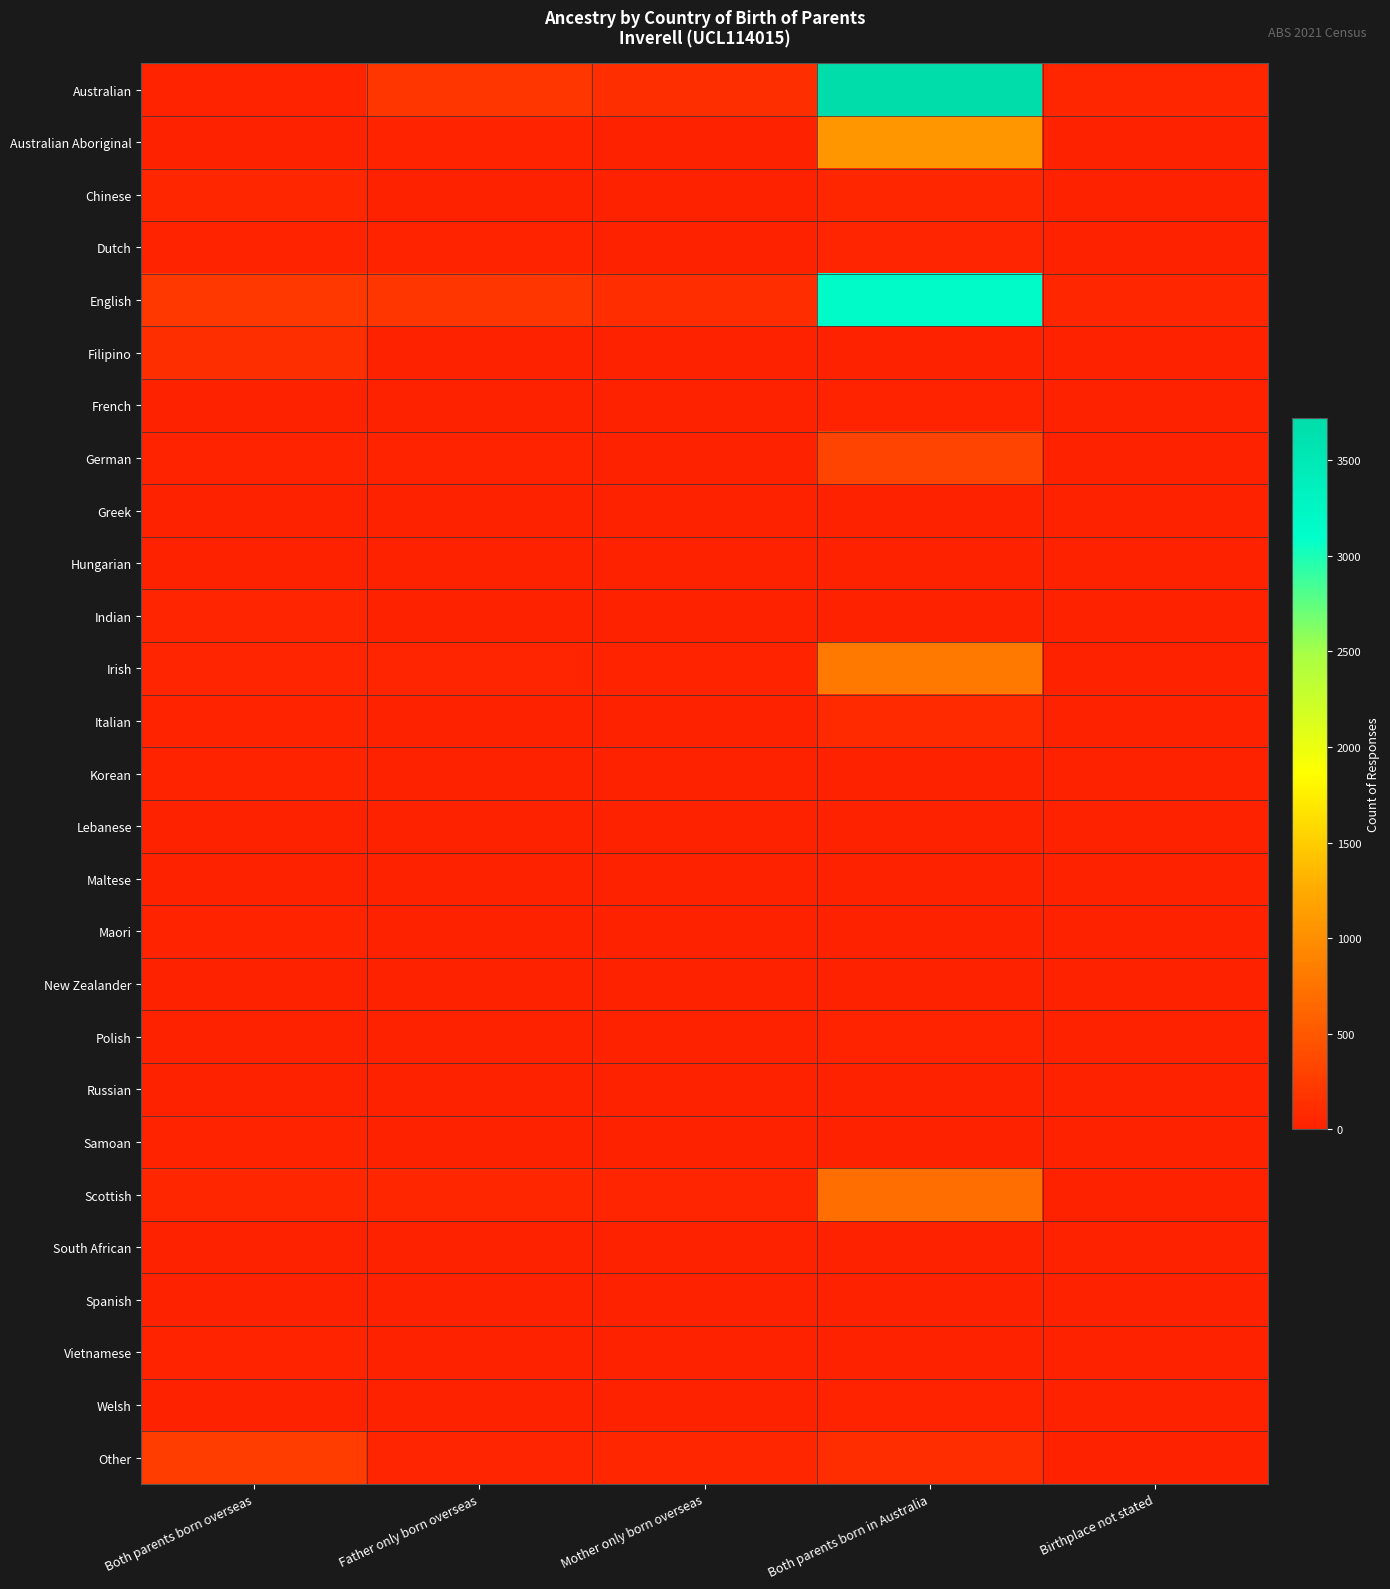

Reading right to left, what are all the values shown in this chart?

Australian: Birthplace not stated=56	Both parents born in Australia=3721	Mother only born overseas=128	Father only born overseas=197	Both parents born overseas=18
Australian Aboriginal: Birthplace not stated=6	Both parents born in Australia=1074	Mother only born overseas=11	Father only born overseas=24	Both parents born overseas=0
Chinese: Birthplace not stated=0	Both parents born in Australia=58	Mother only born overseas=0	Father only born overseas=0	Both parents born overseas=55
Dutch: Birthplace not stated=0	Both parents born in Australia=31	Mother only born overseas=8	Father only born overseas=20	Both parents born overseas=17
English: Birthplace not stated=57	Both parents born in Australia=3161	Mother only born overseas=102	Father only born overseas=197	Both parents born overseas=210
Filipino: Birthplace not stated=6	Both parents born in Australia=0	Mother only born overseas=14	Father only born overseas=3	Both parents born overseas=119
French: Birthplace not stated=0	Both parents born in Australia=20	Mother only born overseas=0	Father only born overseas=0	Both parents born overseas=13
German: Birthplace not stated=0	Both parents born in Australia=315	Mother only born overseas=9	Father only born overseas=19	Both parents born overseas=23
Greek: Birthplace not stated=0	Both parents born in Australia=4	Mother only born overseas=0	Father only born overseas=7	Both parents born overseas=0
Hungarian: Birthplace not stated=0	Both parents born in Australia=8	Mother only born overseas=0	Father only born overseas=0	Both parents born overseas=7
Indian: Birthplace not stated=0	Both parents born in Australia=5	Mother only born overseas=0	Father only born overseas=0	Both parents born overseas=37
Irish: Birthplace not stated=5	Both parents born in Australia=792	Mother only born overseas=16	Father only born overseas=34	Both parents born overseas=39
Italian: Birthplace not stated=5	Both parents born in Australia=79	Mother only born overseas=4	Father only born overseas=12	Both parents born overseas=24
Korean: Birthplace not stated=0	Both parents born in Australia=0	Mother only born overseas=4	Father only born overseas=0	Both parents born overseas=16
Lebanese: Birthplace not stated=0	Both parents born in Australia=4	Mother only born overseas=0	Father only born overseas=0	Both parents born overseas=10
Maltese: Birthplace not stated=0	Both parents born in Australia=11	Mother only born overseas=4	Father only born overseas=0	Both parents born overseas=0
Maori: Birthplace not stated=0	Both parents born in Australia=13	Mother only born overseas=0	Father only born overseas=9	Both parents born overseas=17
New Zealander: Birthplace not stated=0	Both parents born in Australia=5	Mother only born overseas=3	Father only born overseas=5	Both parents born overseas=4
Polish: Birthplace not stated=0	Both parents born in Australia=15	Mother only born overseas=0	Father only born overseas=3	Both parents born overseas=5
Russian: Birthplace not stated=0	Both parents born in Australia=0	Mother only born overseas=0	Father only born overseas=0	Both parents born overseas=8
Samoan: Birthplace not stated=0	Both parents born in Australia=3	Mother only born overseas=0	Father only born overseas=0	Both parents born overseas=17
Scottish: Birthplace not stated=4	Both parents born in Australia=698	Mother only born overseas=33	Father only born overseas=57	Both parents born overseas=52
South African: Birthplace not stated=0	Both parents born in Australia=0	Mother only born overseas=0	Father only born overseas=3	Both parents born overseas=3
Spanish: Birthplace not stated=0	Both parents born in Australia=4	Mother only born overseas=0	Father only born overseas=0	Both parents born overseas=4
Vietnamese: Birthplace not stated=0	Both parents born in Australia=0	Mother only born overseas=3	Father only born overseas=0	Both parents born overseas=24
Welsh: Birthplace not stated=0	Both parents born in Australia=16	Mother only born overseas=5	Father only born overseas=6	Both parents born overseas=7
Other: Birthplace not stated=11	Both parents born in Australia=115	Mother only born overseas=44	Father only born overseas=31	Both parents born overseas=250